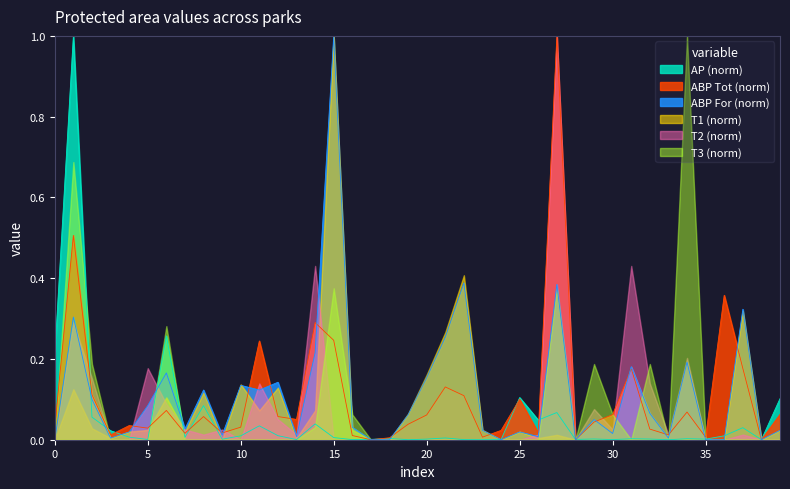

At how many categories does at least one series exceed 0?

40